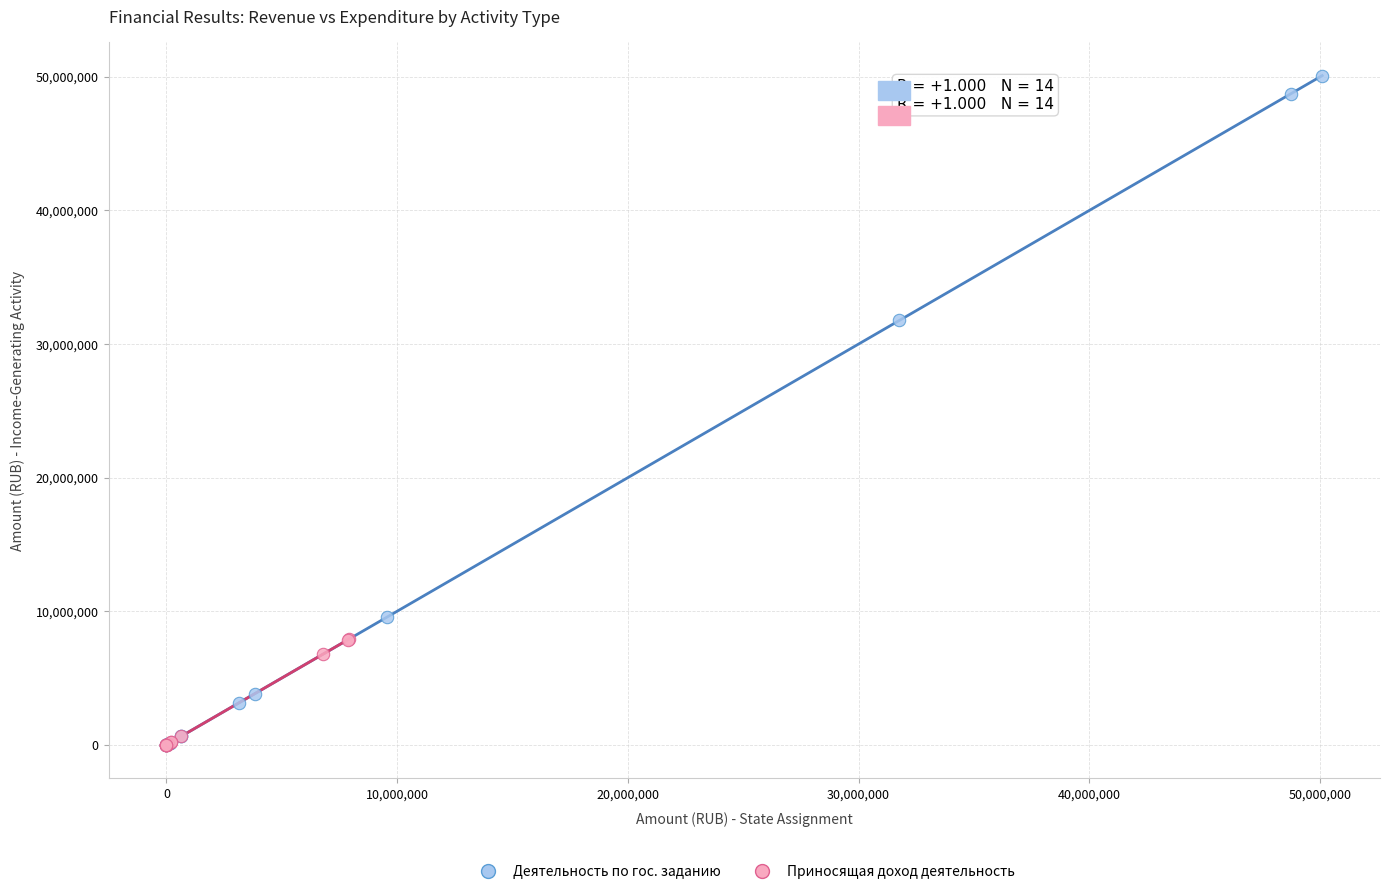

Which series has the widest spread of Y values?

Деятельность по гос. заданию